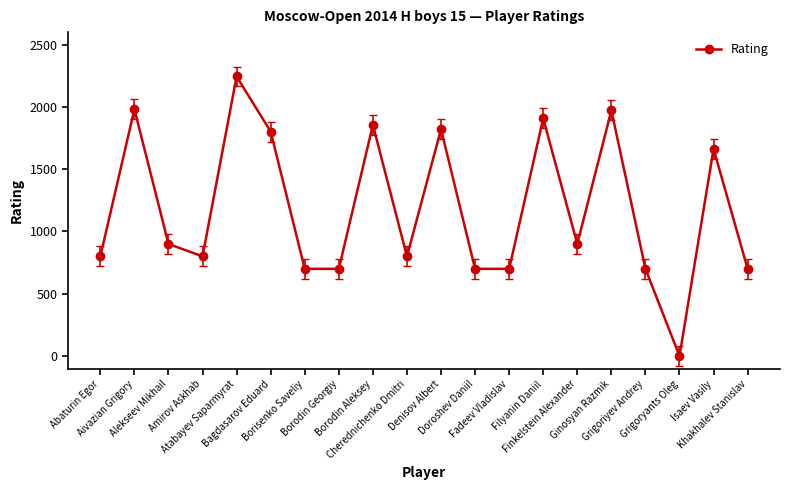

What is the greatest value displayed?

2244